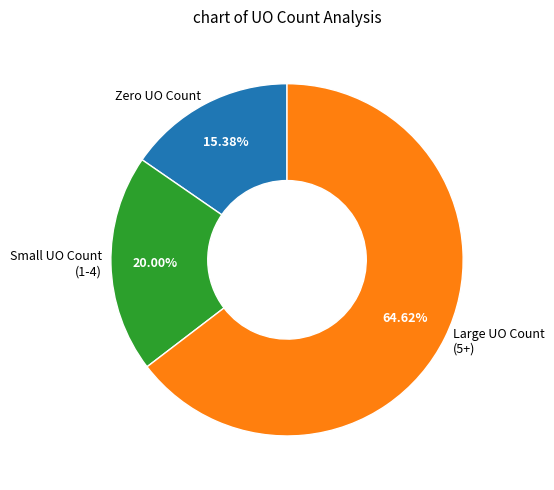

Rank the categories by value from lowest to highest.

Zero UO Count, Small UO Count (1-4), Large UO Count (5+)